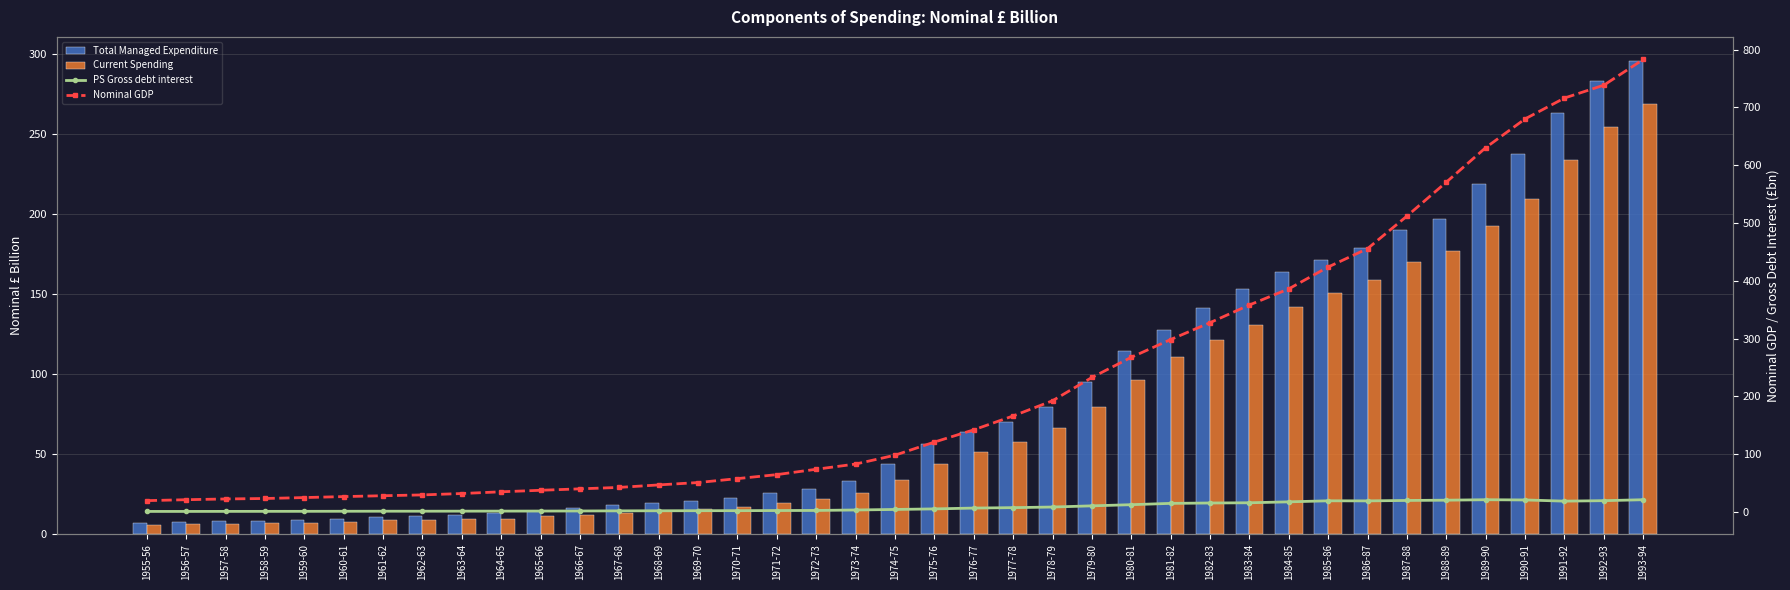

Read the PS Gross debt interest value at 1990-91.

20.8